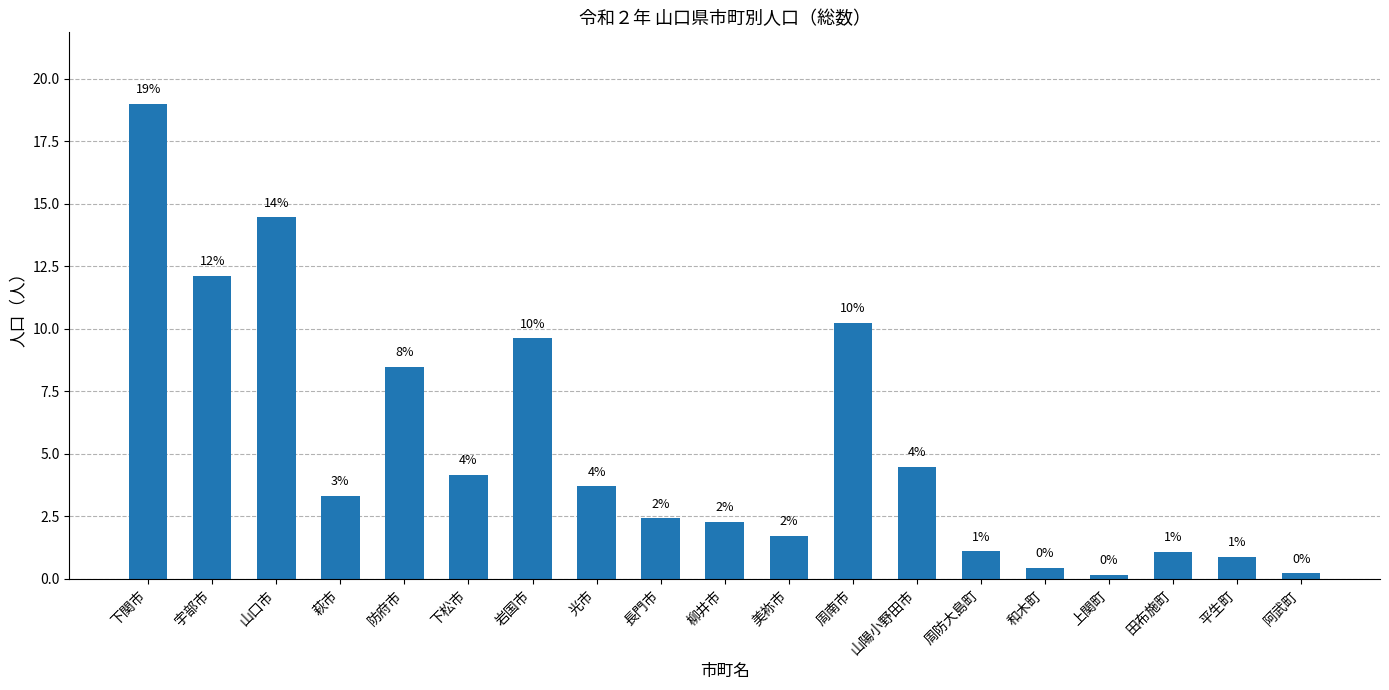

At which label is the value closest to 9?

防府市